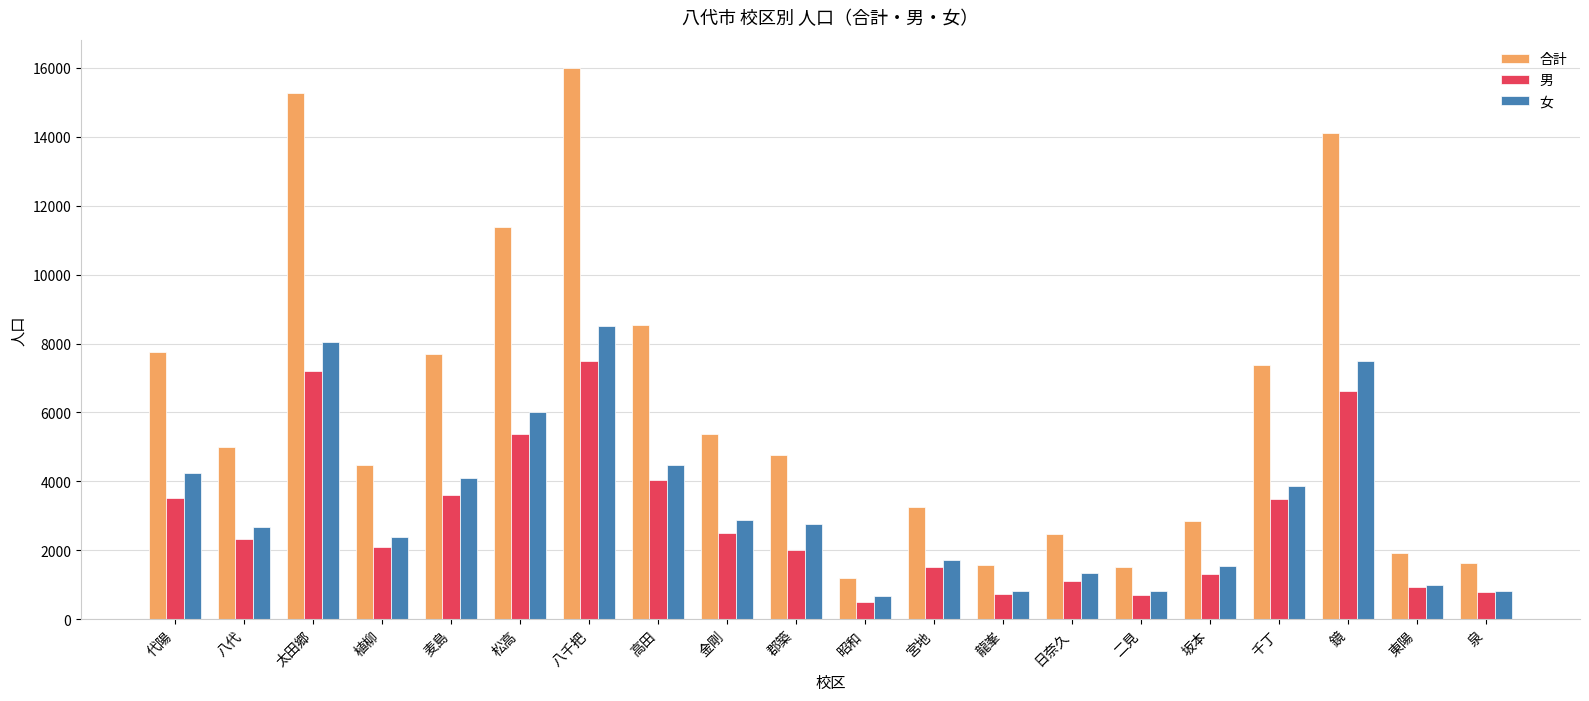

What is the value of the 女 bar at the 18th from the left?

7499